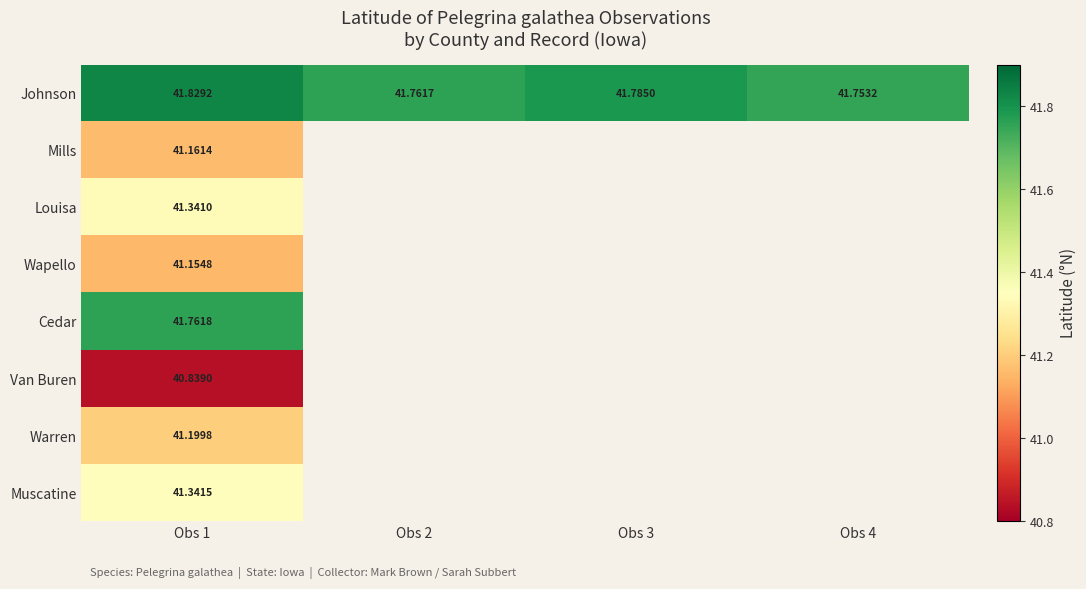

Count the number of categories in the chart.

4